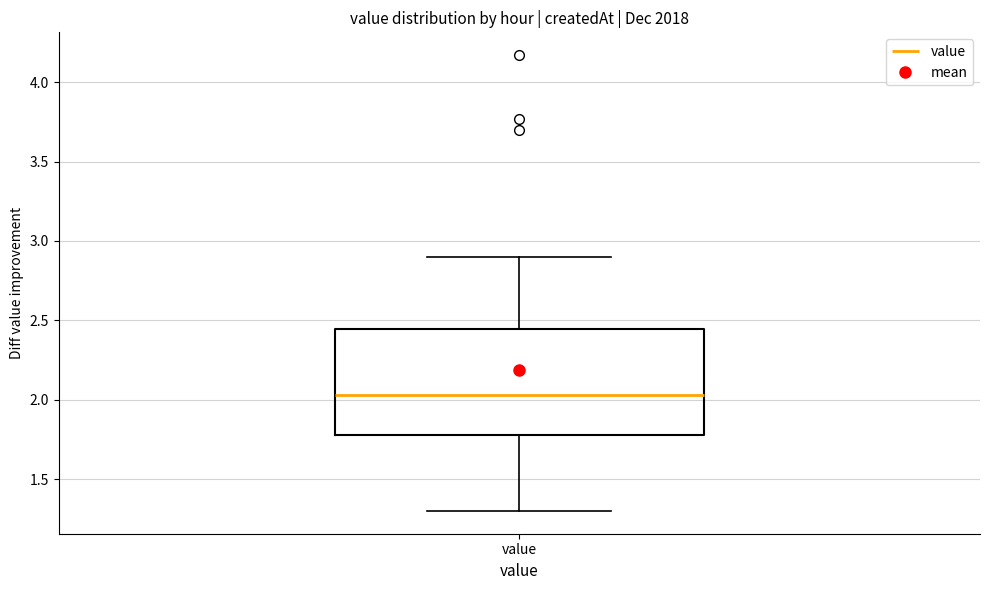

Read this box plot against the y-axis: the position of the median line, the range covered by the box, and the ends of both whiskers. The values are not printed on the chart, so give them approximately, as read against the axis.

median 2.05, box 1.80 to 2.45, whiskers 1.30 to 2.90